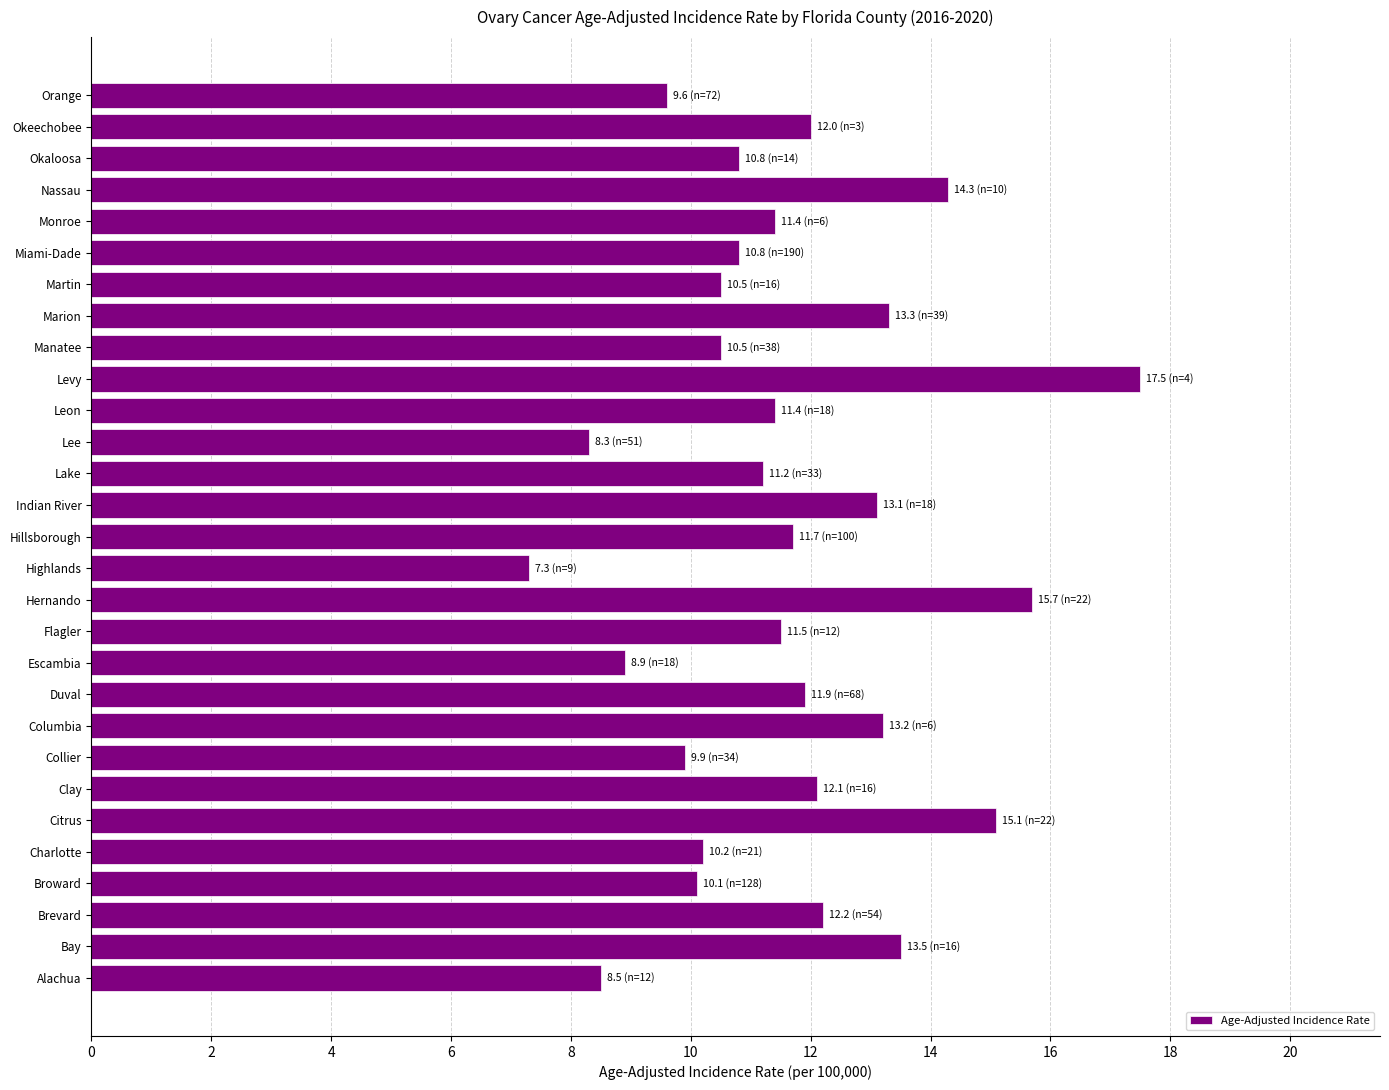

Which has a higher value, Okeechobee or Broward?

Okeechobee